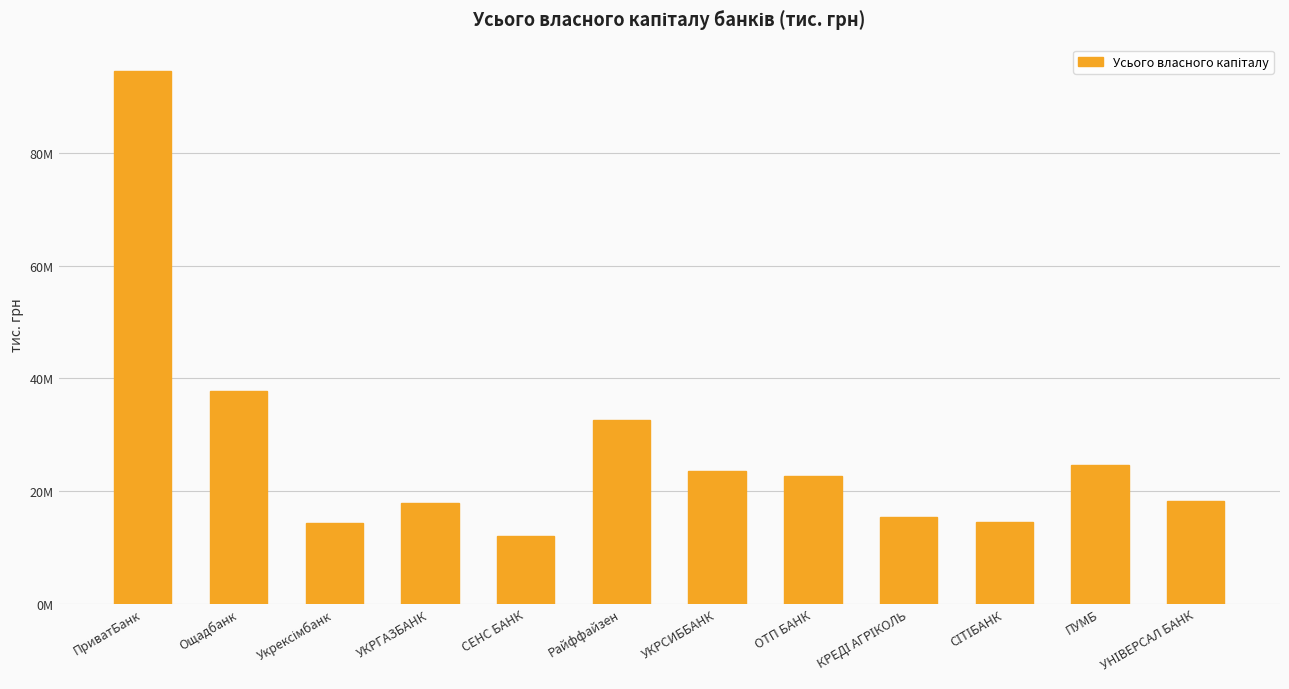

What is the approximate value at СІТІБАНК?

14582111.9